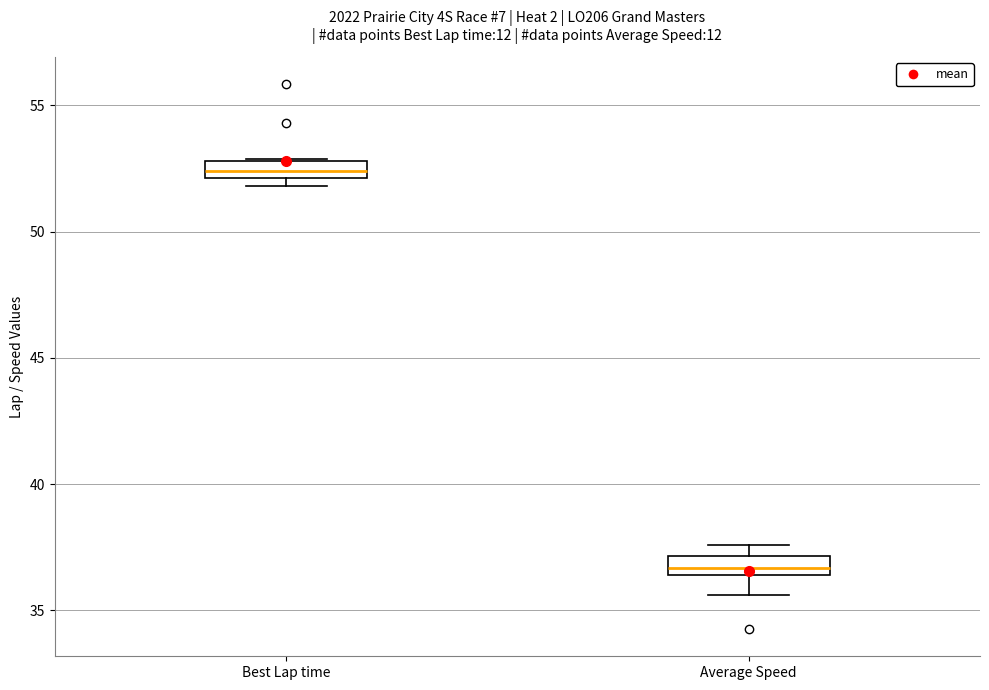

Where does the lower whisker of the box for Average Speed end on the y-axis? The values are not printed on the chart, so give them approximately, as read against the axis.

35.5